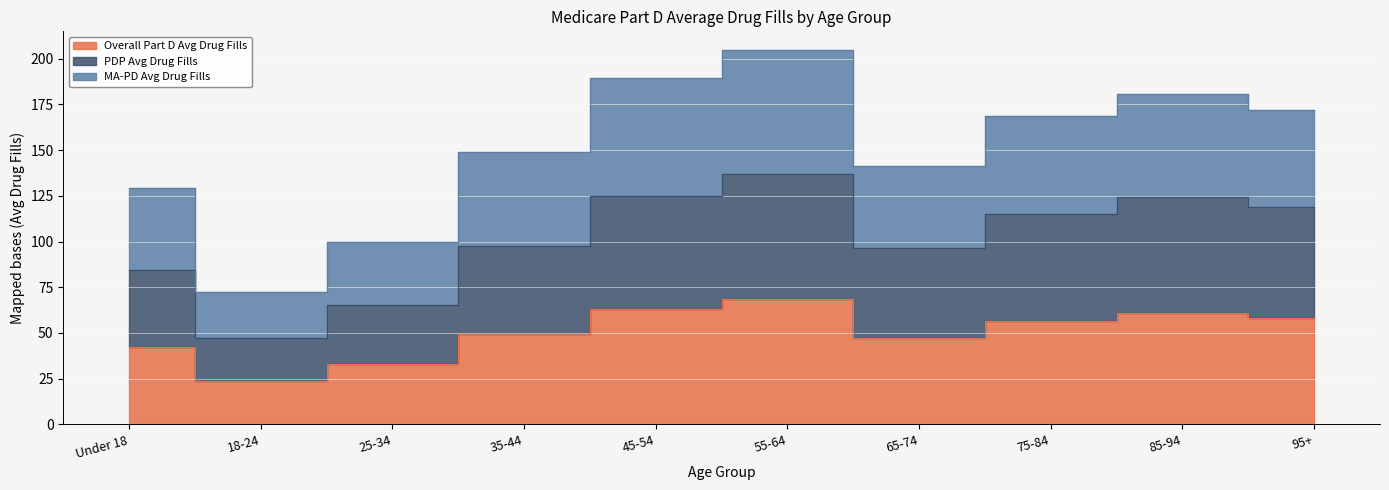

Which series has the largest total across all categories?

MA-PD Avg Drug Fills